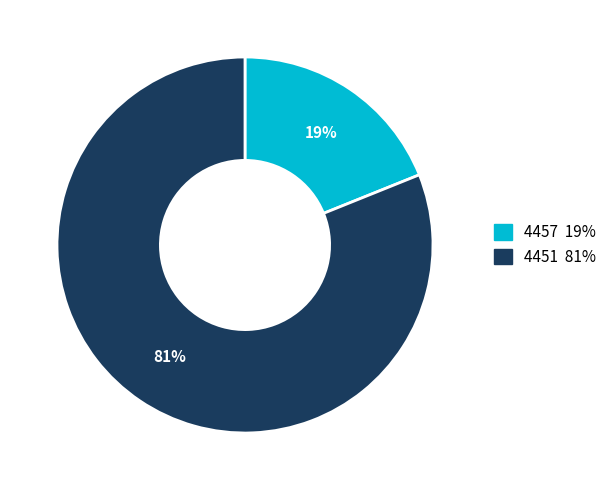

What percentage is the 4457 slice, to the nearest percent?

19%